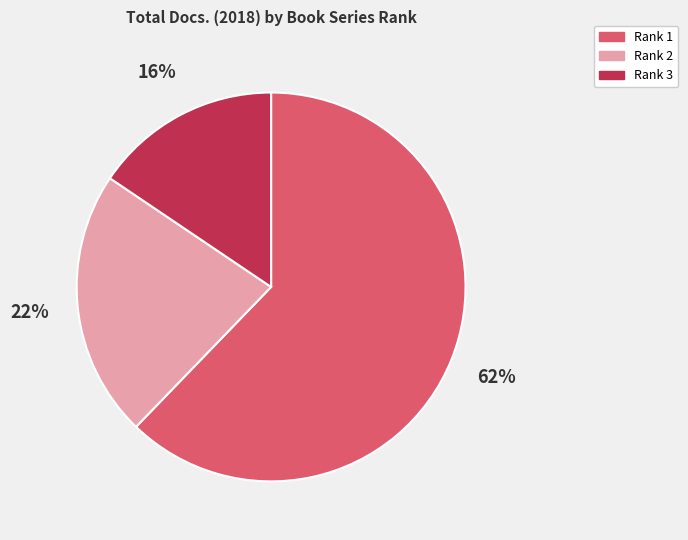

How many slices are in this pie chart?

3